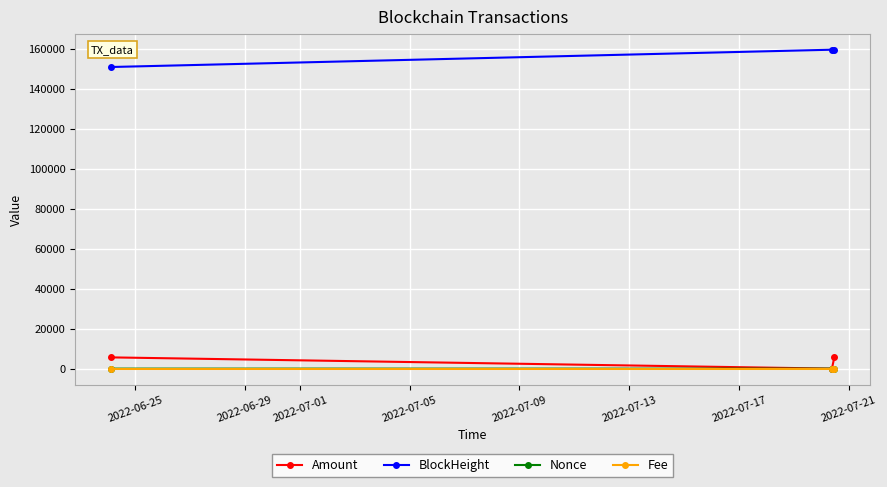

How many data points in Amount are above 5627?

2